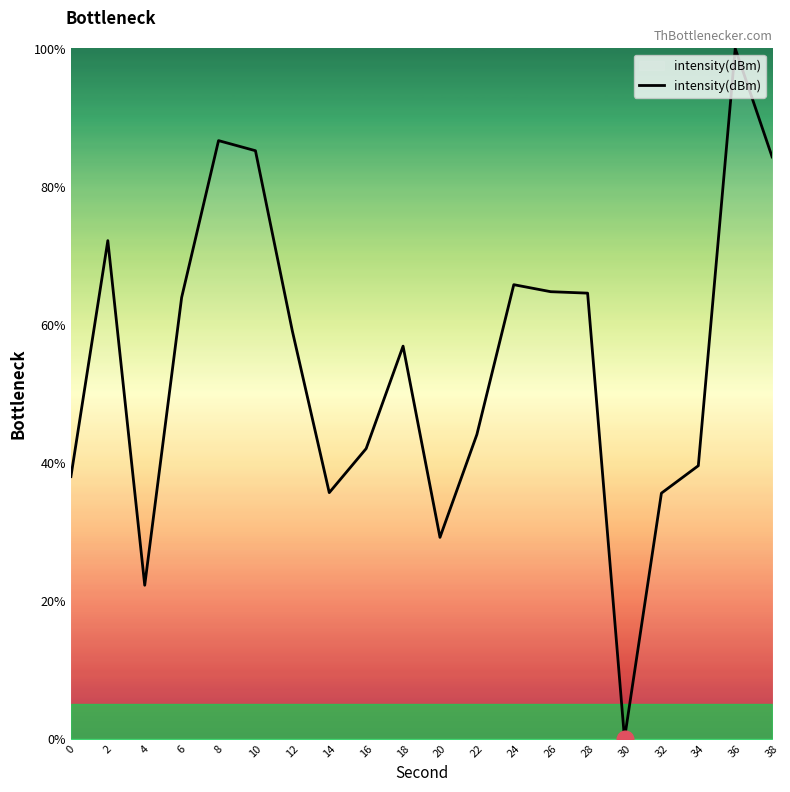

What is the difference between the maximum and minimum values?

100.0